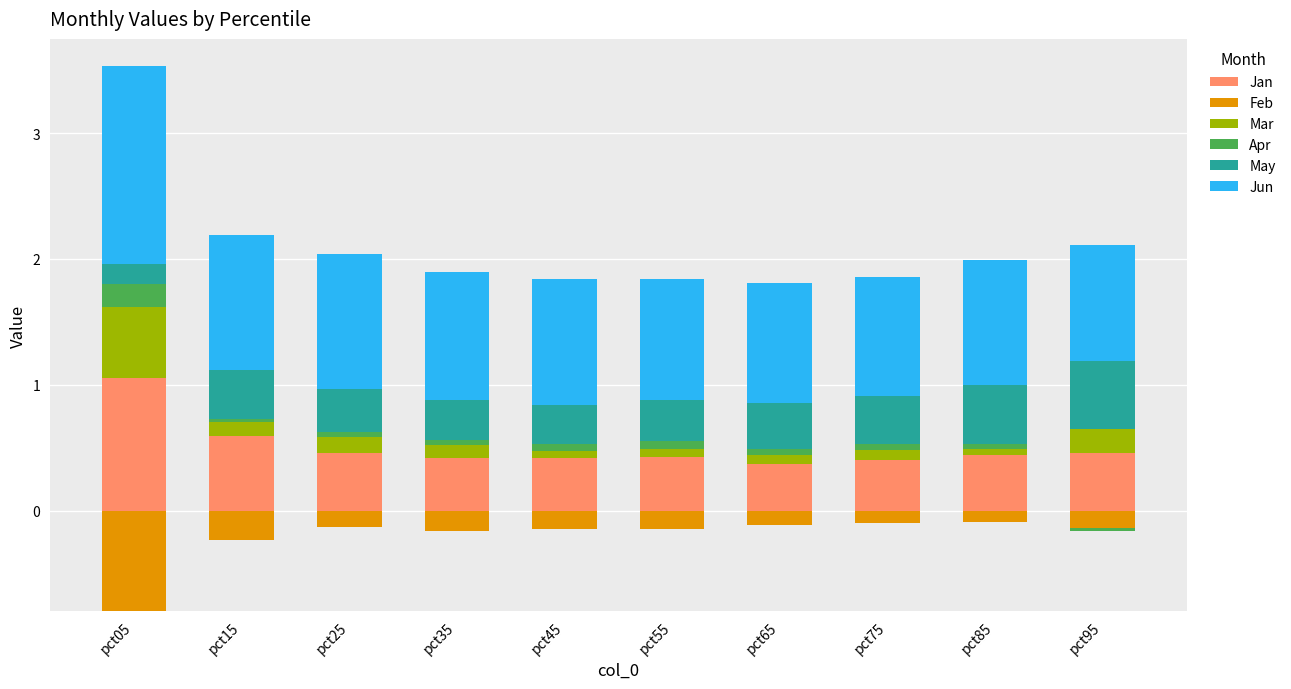

What is the difference between the Apr values at pct85 and pct05?

0.1